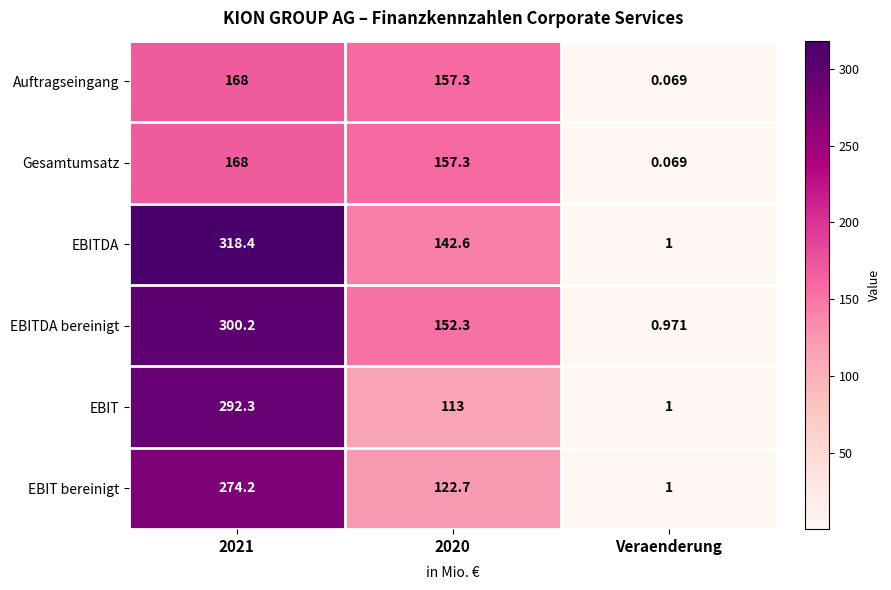

At which label does EBITDA bereinigt reach its minimum?

Veraenderung